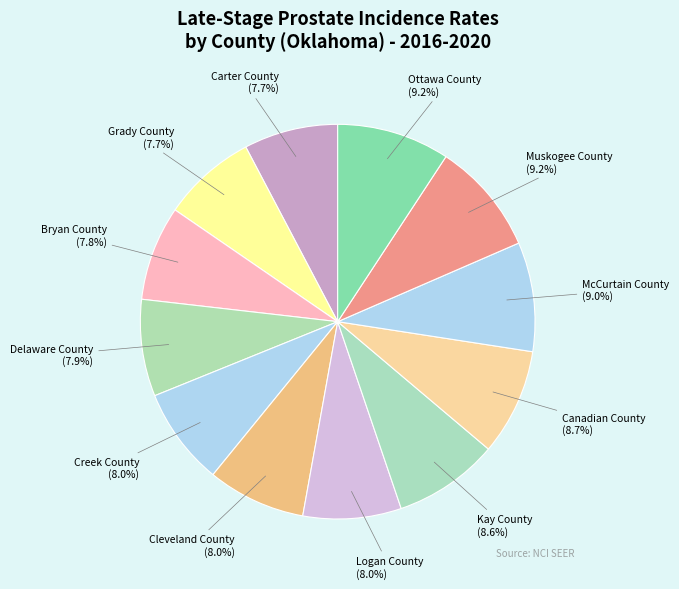

What percentage is the Muskogee County slice, to the nearest percent?

9%